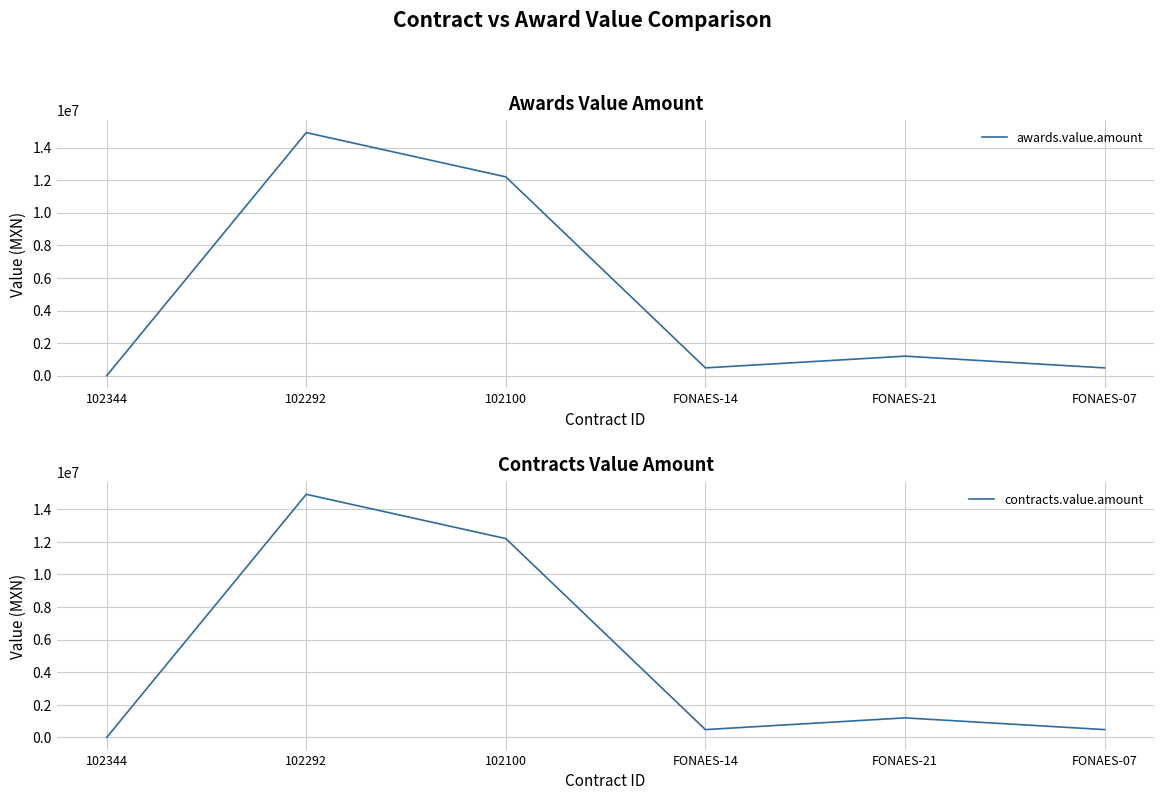

How many values in the contracts.value.amount series exceed 1200000?

2